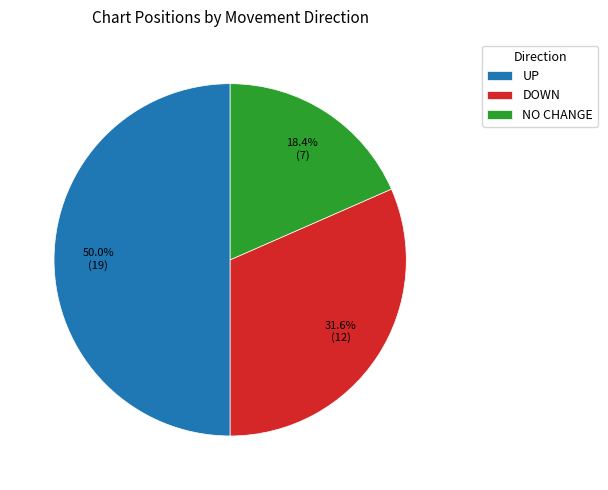

How many segments does this pie chart have?

3